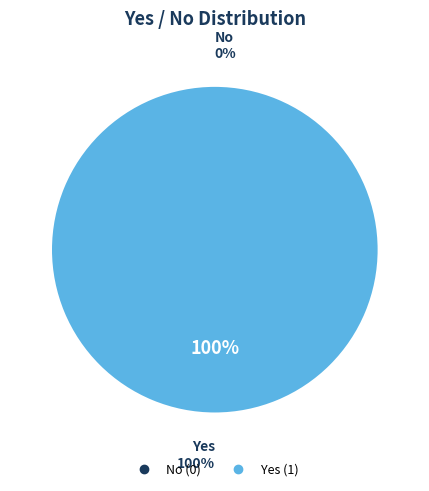

Which category has the biggest portion of the pie?

Yes